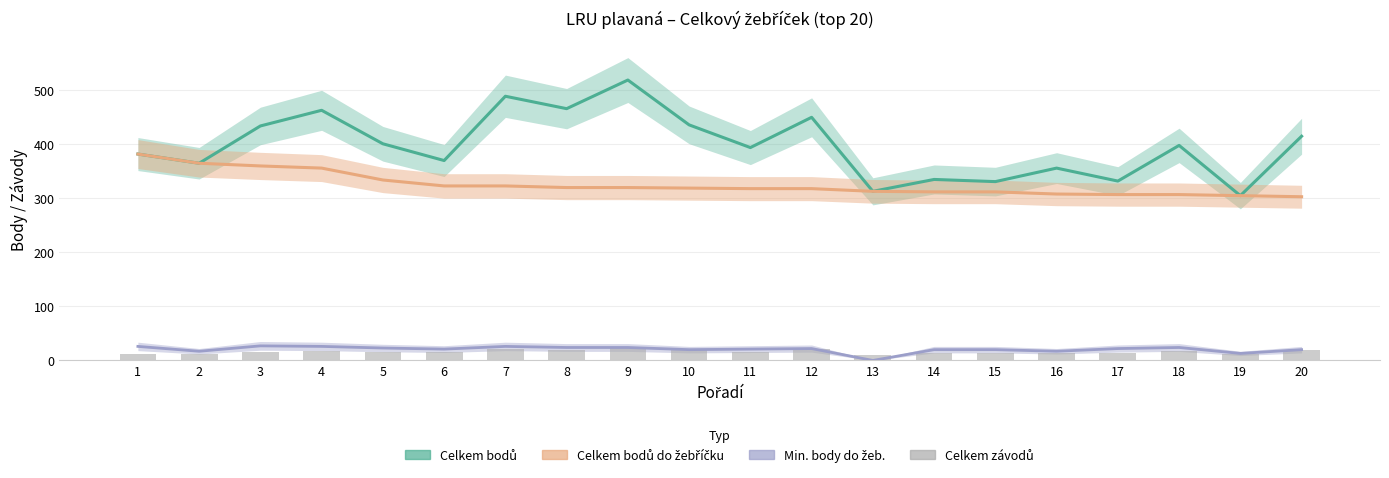

What is the approximate value of Min. body do žeb. at 3, to the nearest 10?

30